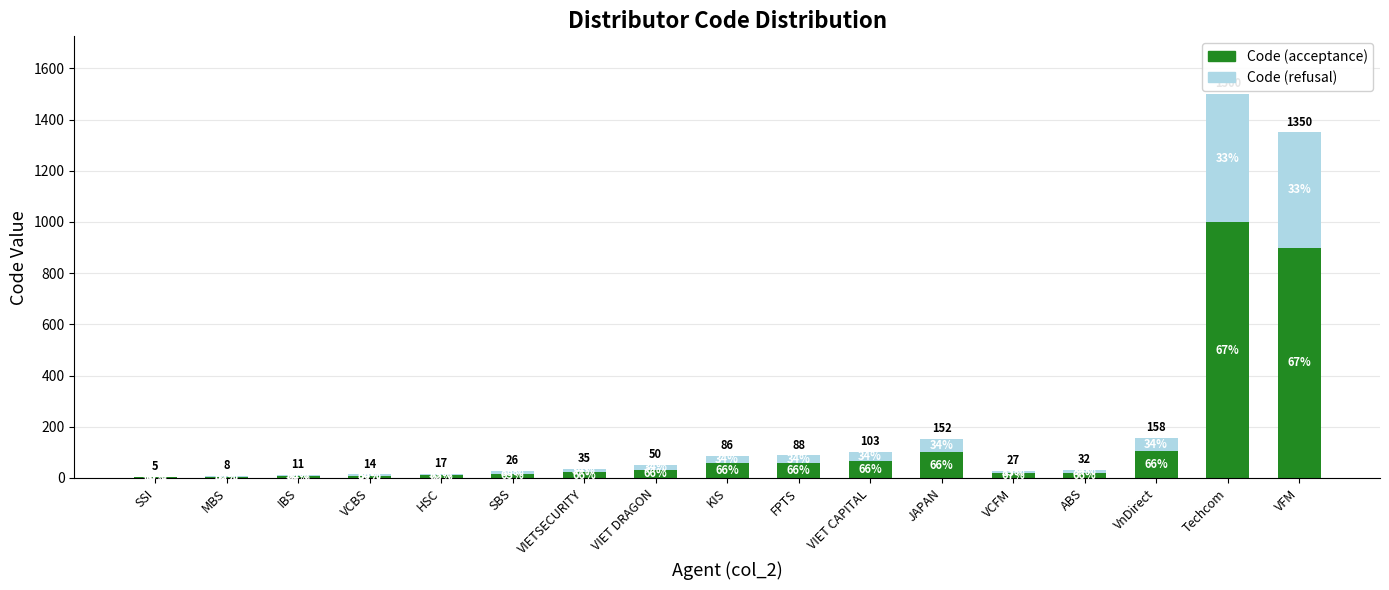

Rank the series at VIET DRAGON from highest to lowest value.

Code (acceptance), Code (refusal)